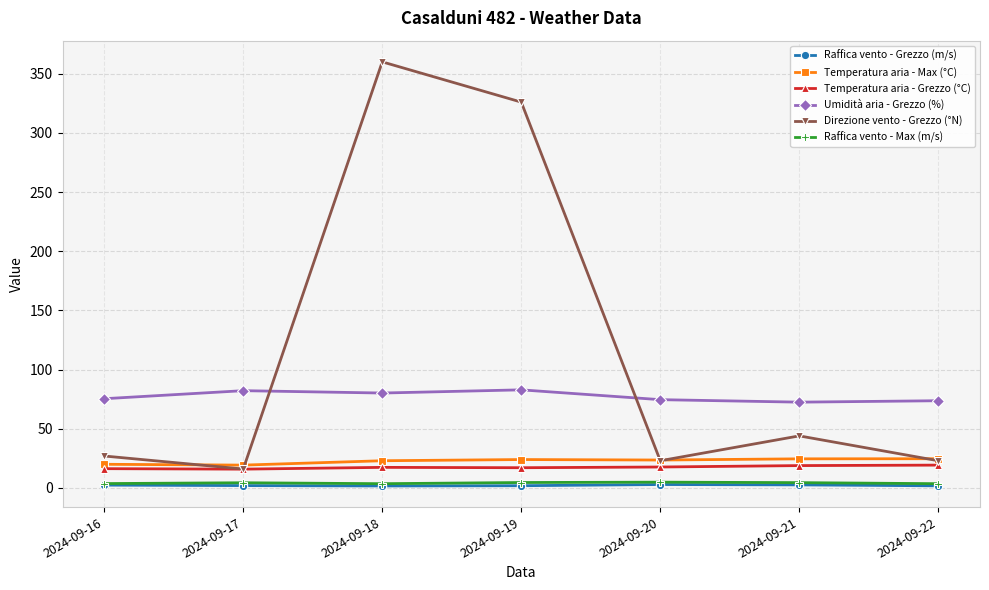

Is the value of Umidità aria - Grezzo (%) at 2024-09-20 greater than the value of Temperatura aria - Max (°C) at 2024-09-17?

Yes